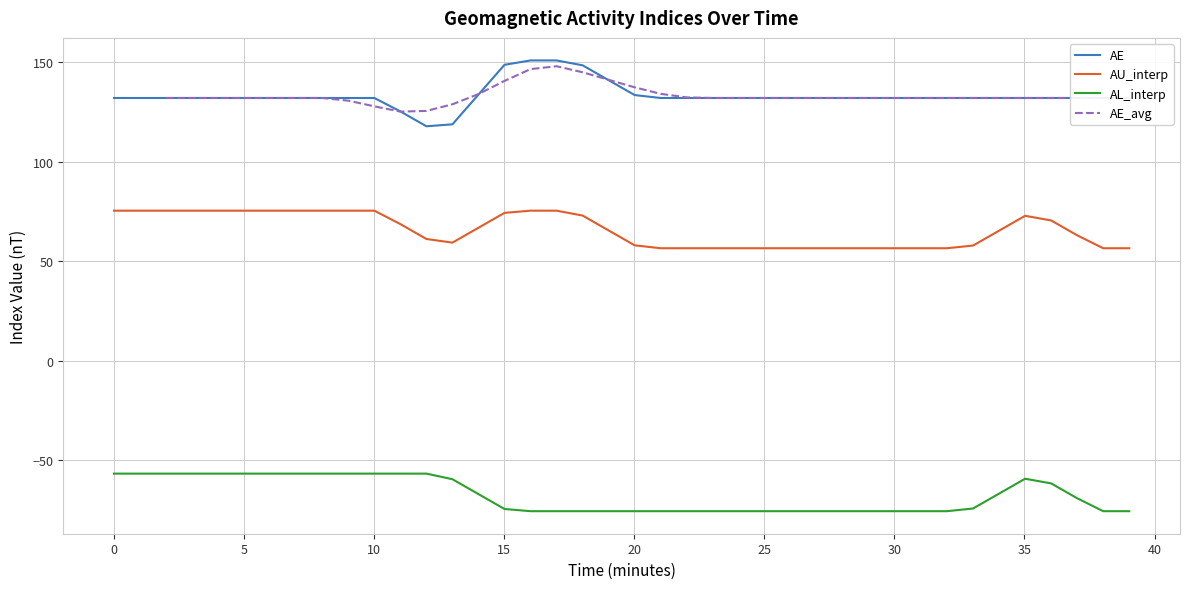

What are all the series names shown in the legend?

AE, AU_interp, AL_interp, AE_avg